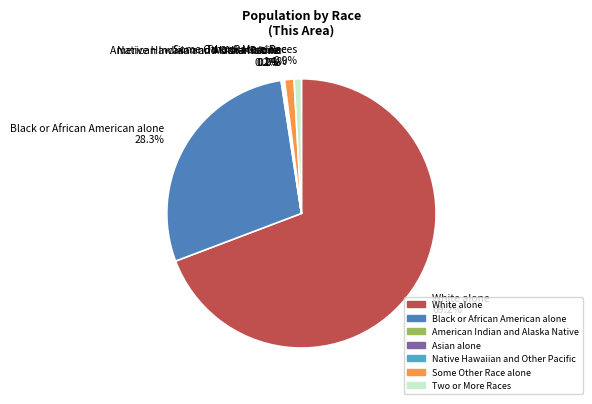

To the nearest percent, what is the combined percentage of Black or African American alone and Some Other Race alone?

29%